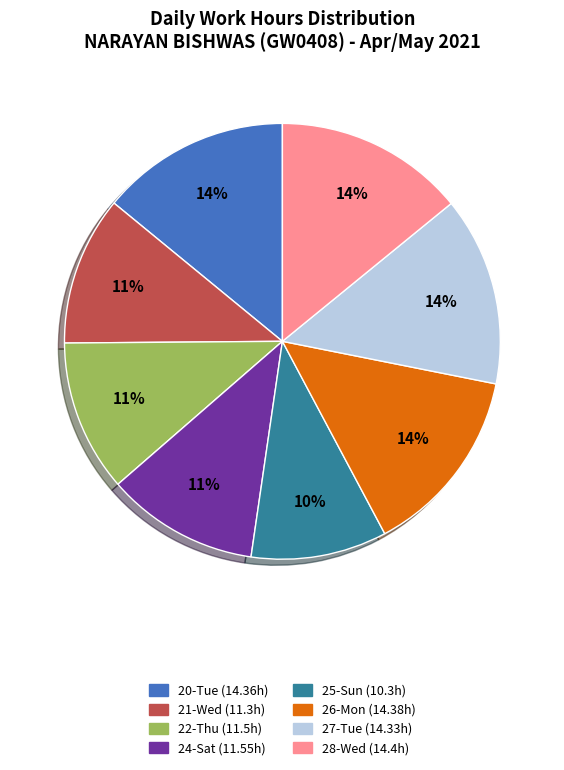

How many segments does this pie chart have?

8